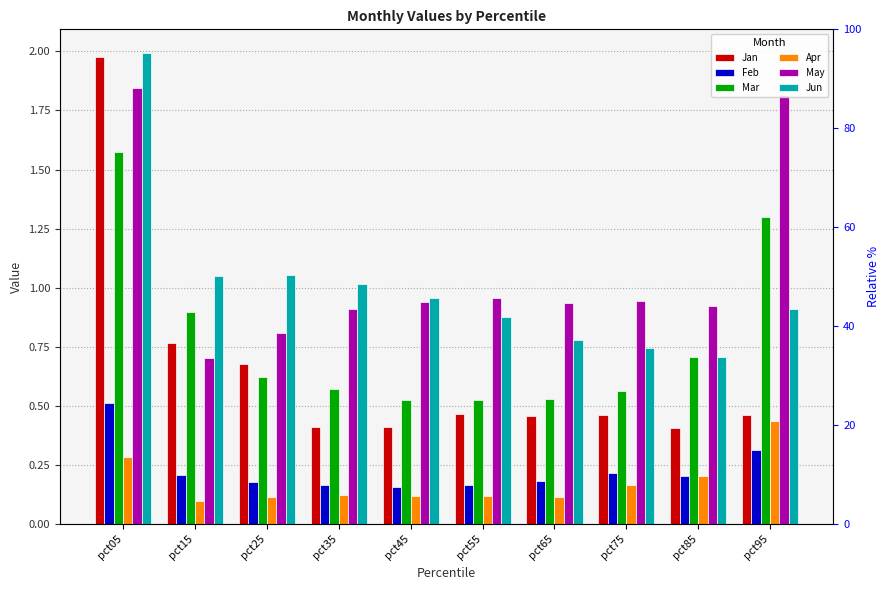

At which label is Jun closest to 1?

pct35